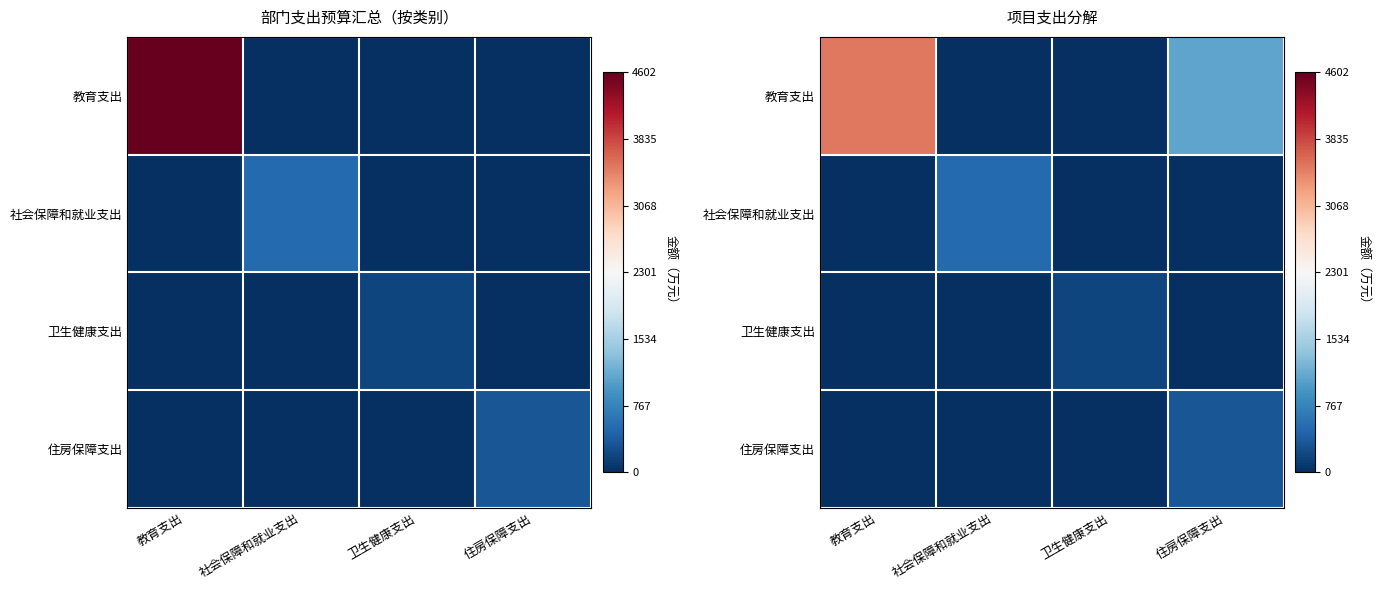

At which label does 社会保障和就业支出 reach its peak?

社会保障和就业支出